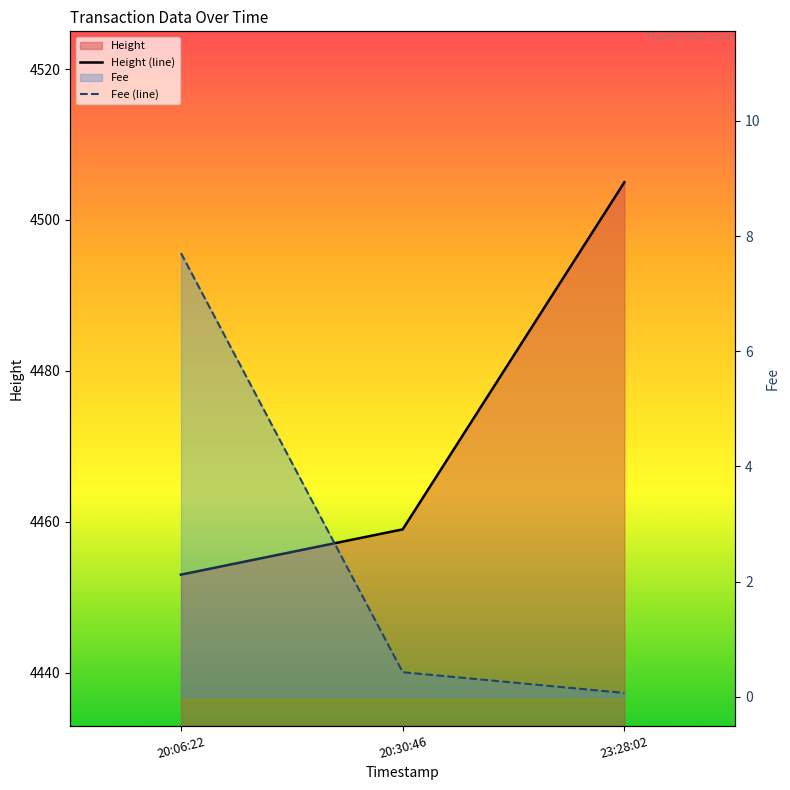

How many values in the Height (line) series exceed 4459?

1